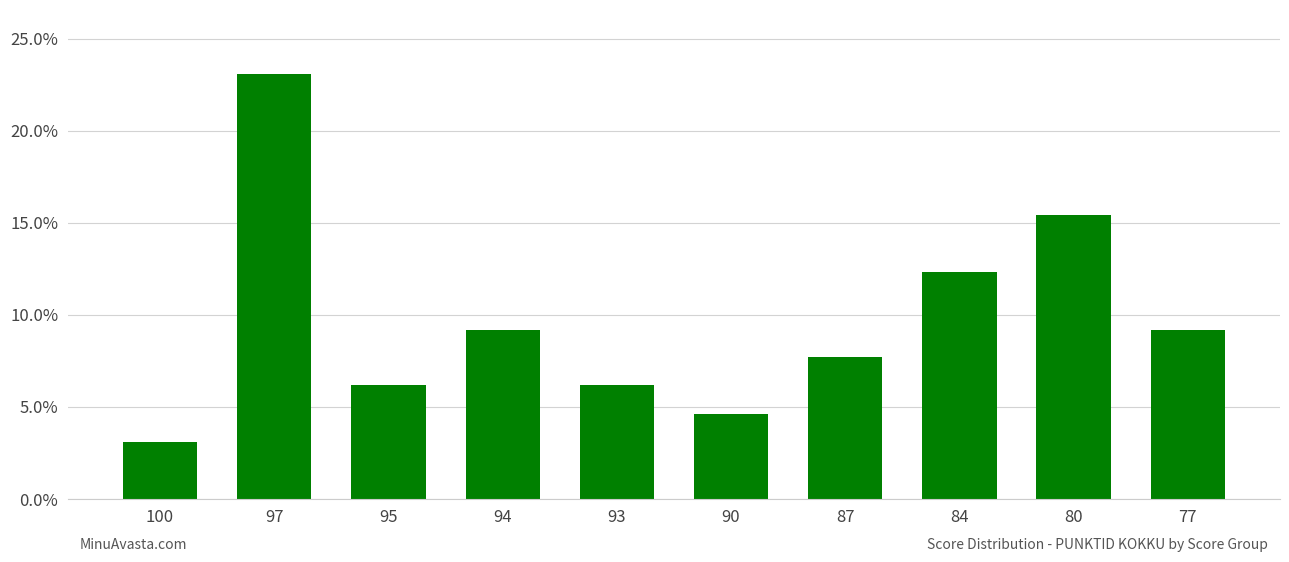

At which label is the value closest to 13?

84